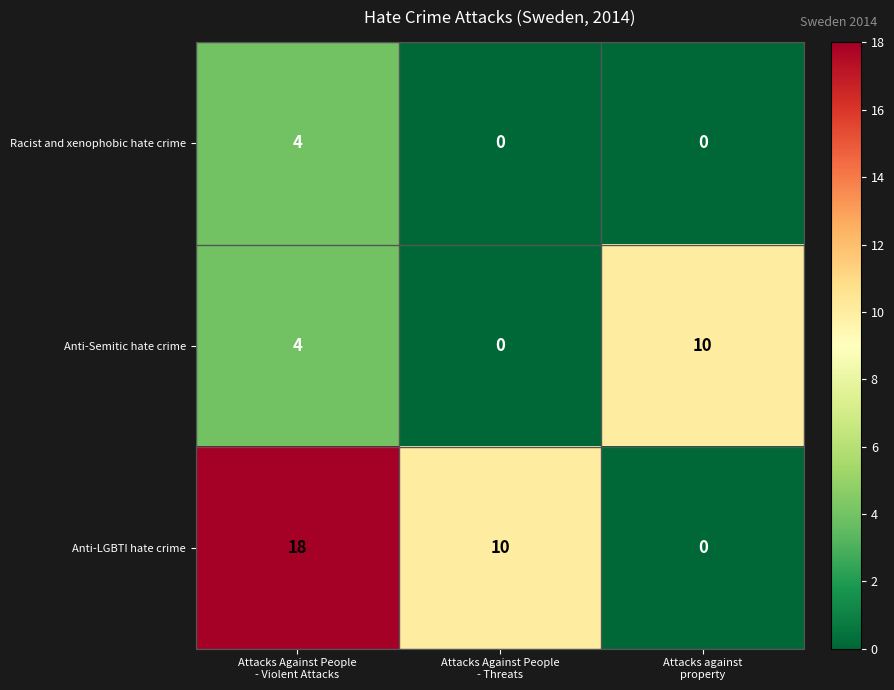

Count the Anti-LGBTI hate crime values in the range 0 to 18.

3